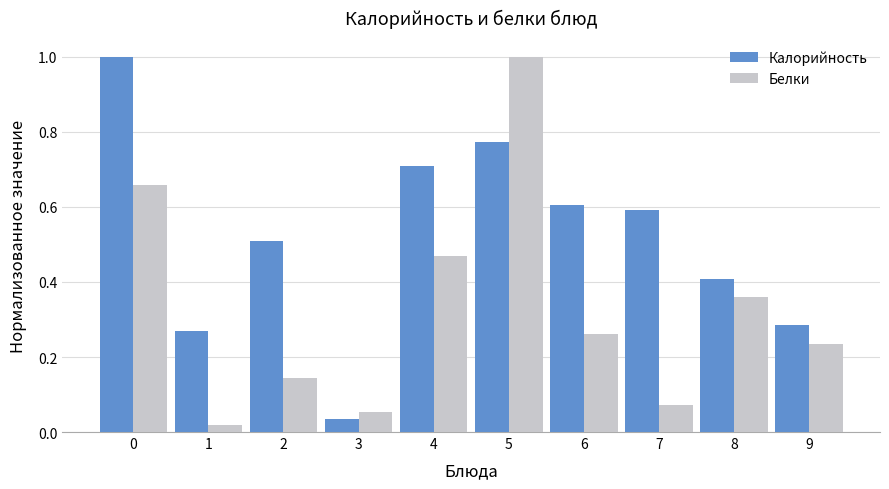

Between 0 and 5, which series saw the biggest shift?

Белки